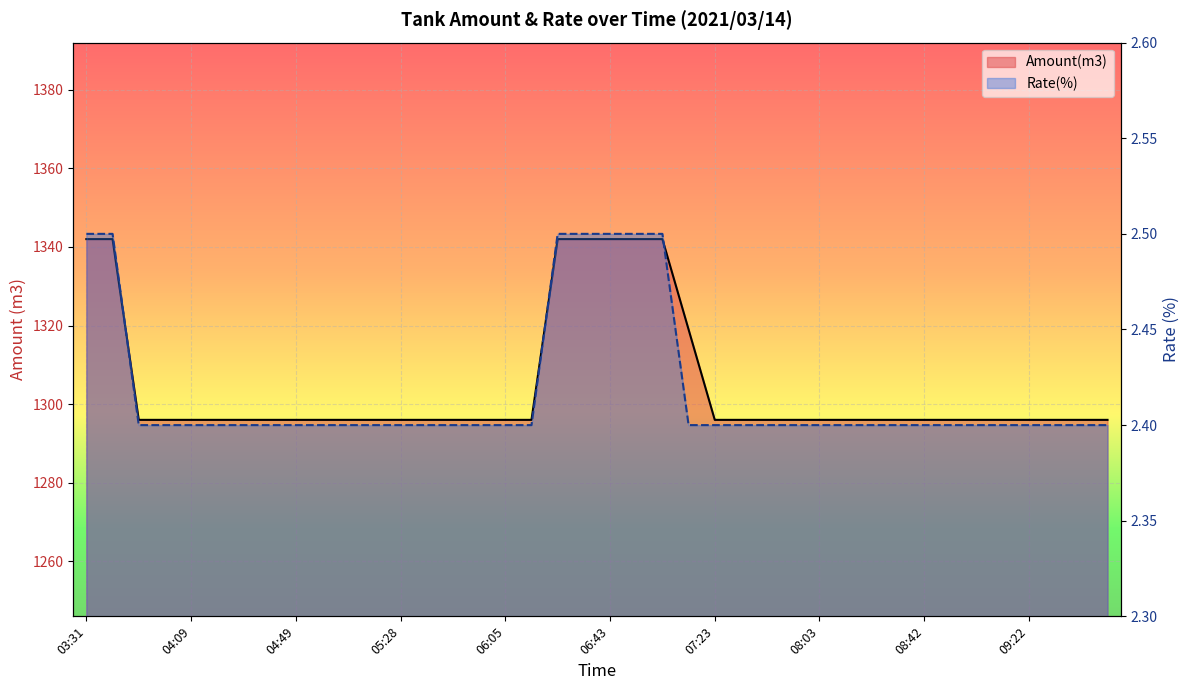

True or false: Rate(%) and Amount(m3) intersect in this chart.

False